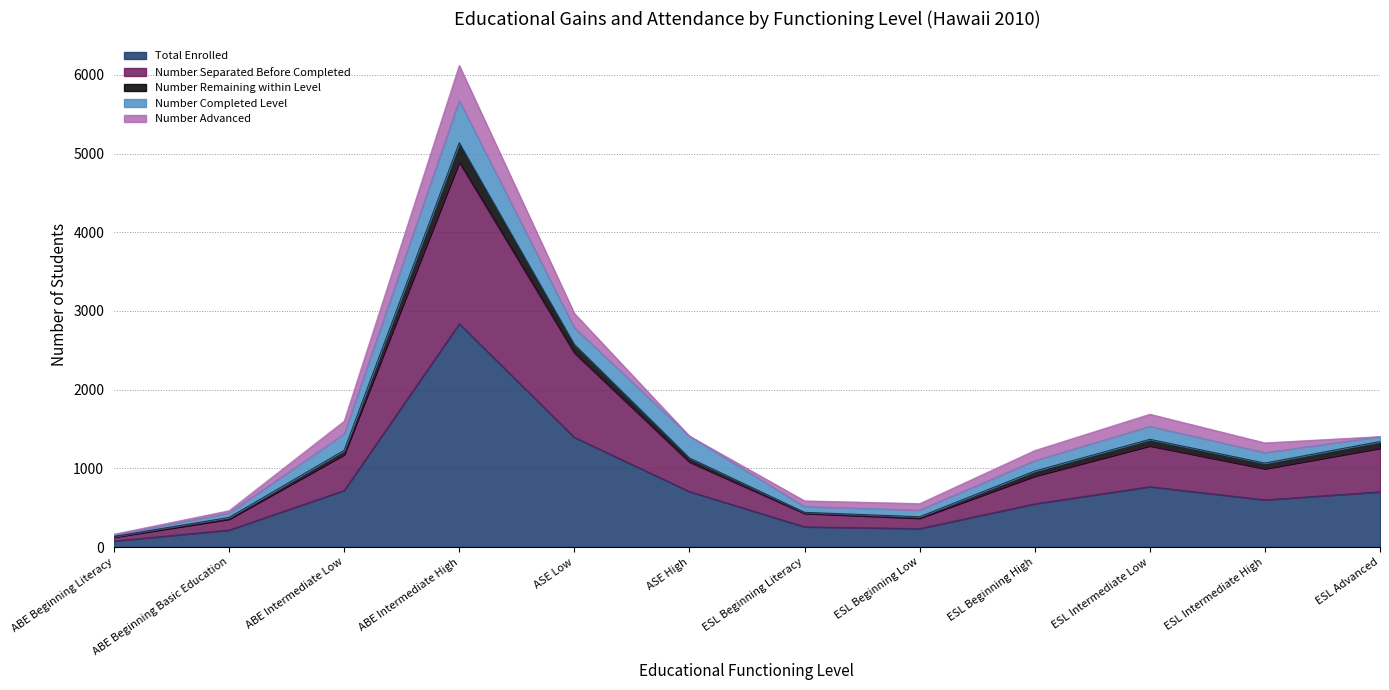

The Total Enrolled series shows 1155 at ABE Intermediate Low. True or false?

False